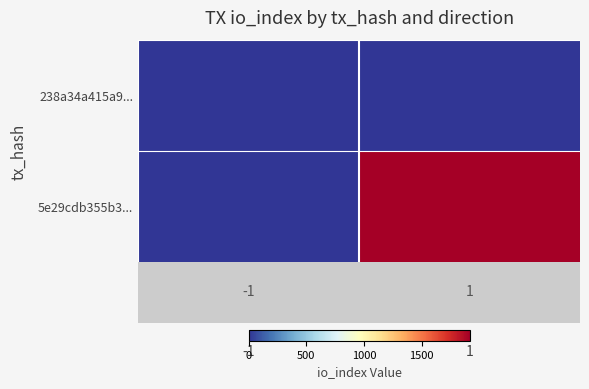

At which label does 5e29cdb355b3... reach its peak?

1